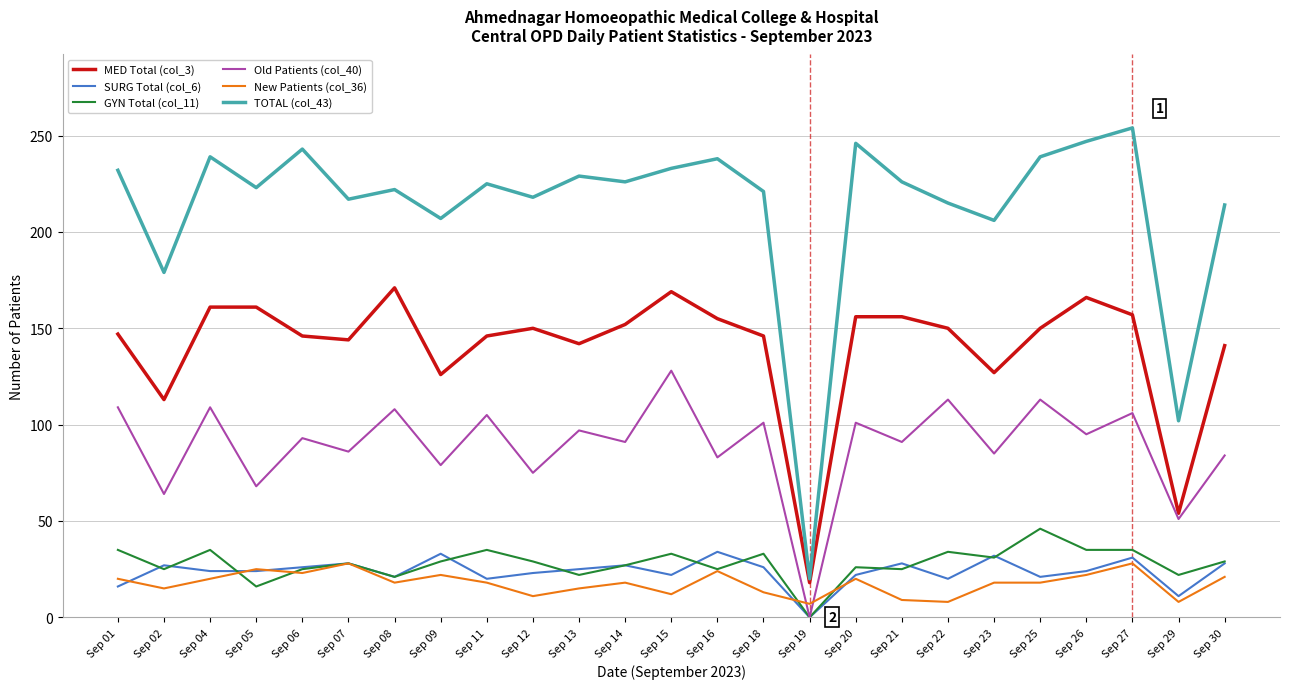

Which series changed the most between Sep 15 and Sep 20?

Old Patients (col_40)